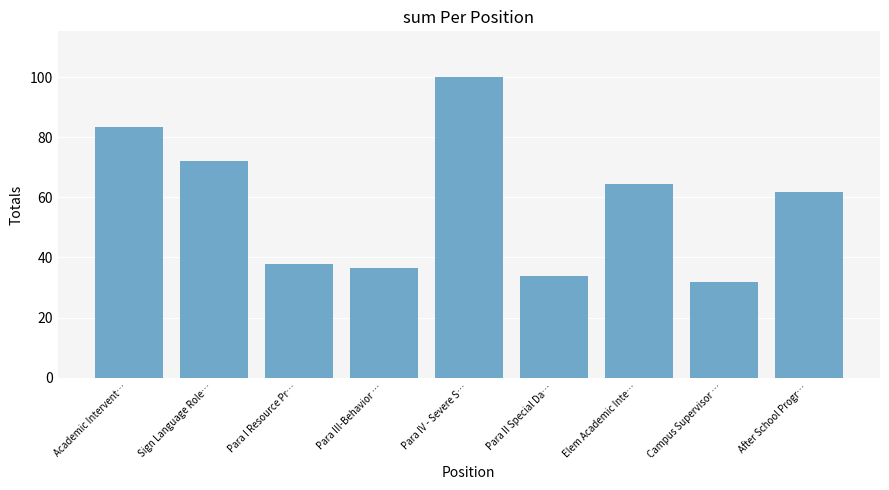

What is the minimum value shown in the chart?

31.8